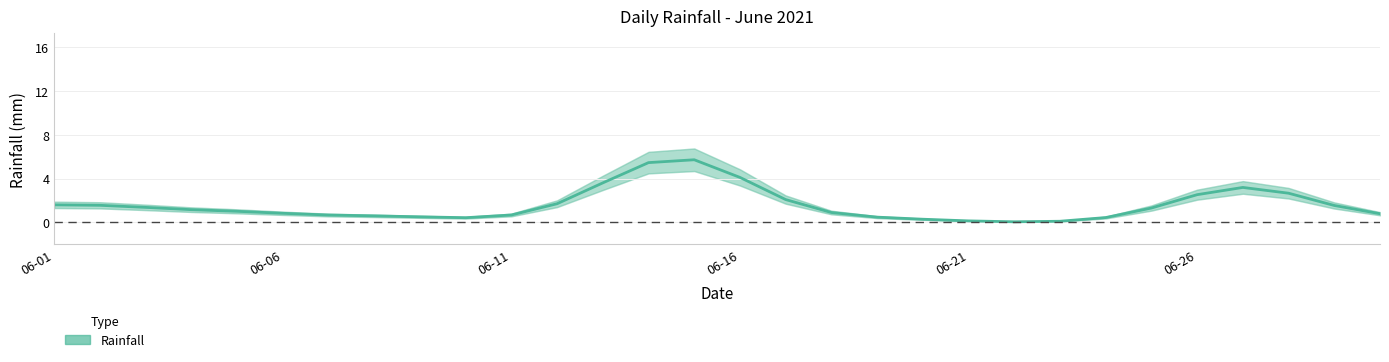

Does the chart display data point markers on the line(s)?

No